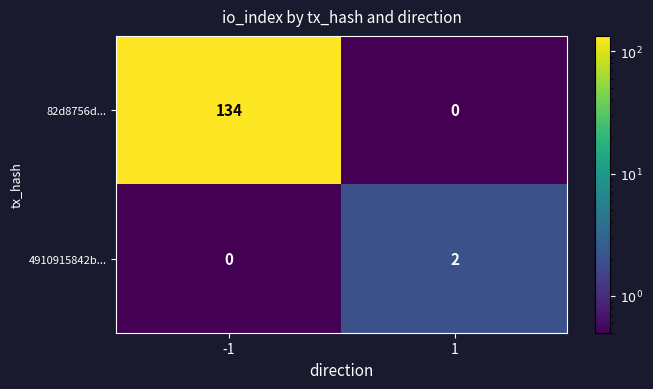

Rank the series by their average value, from lowest to highest.

4910915842b..., 82d8756d...